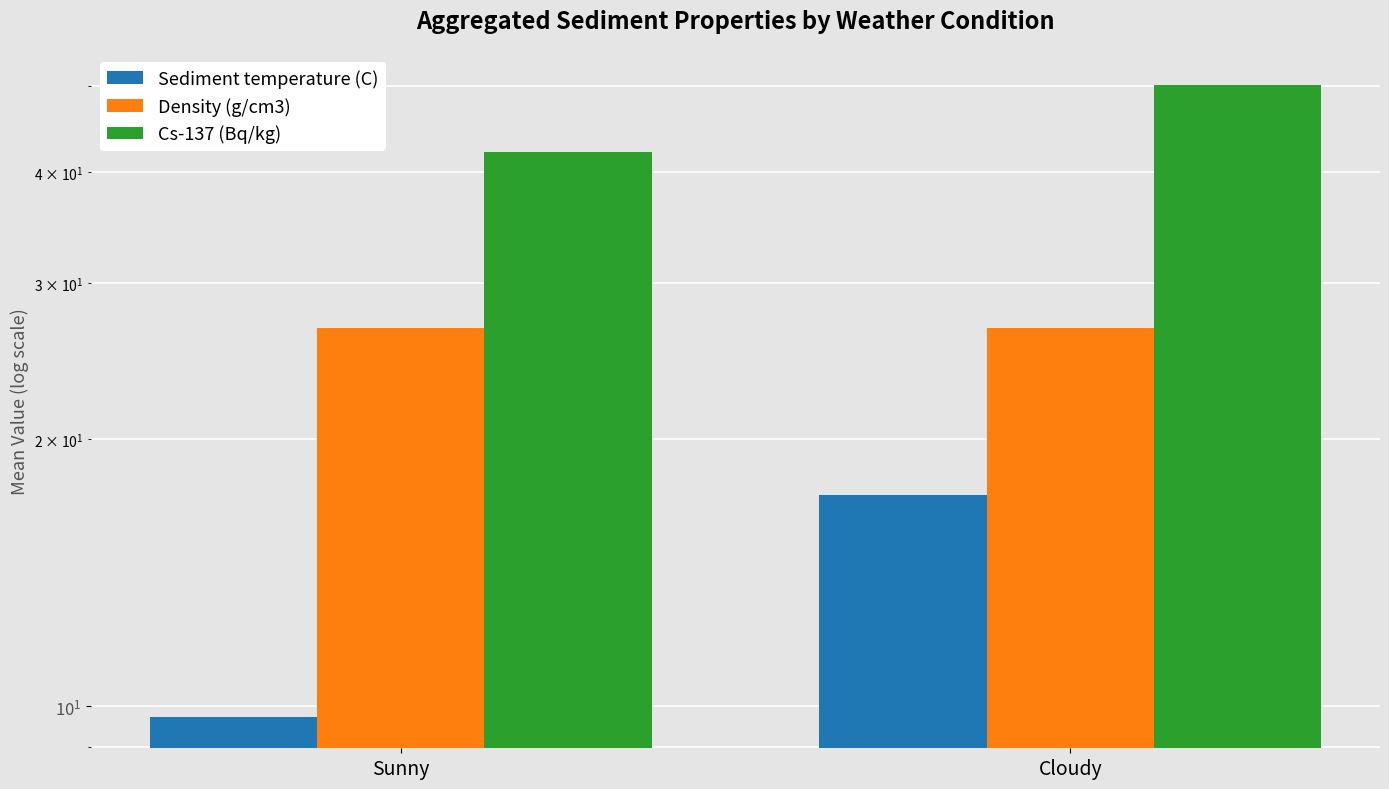

What is the label of the 1st bar from the left?

Sunny